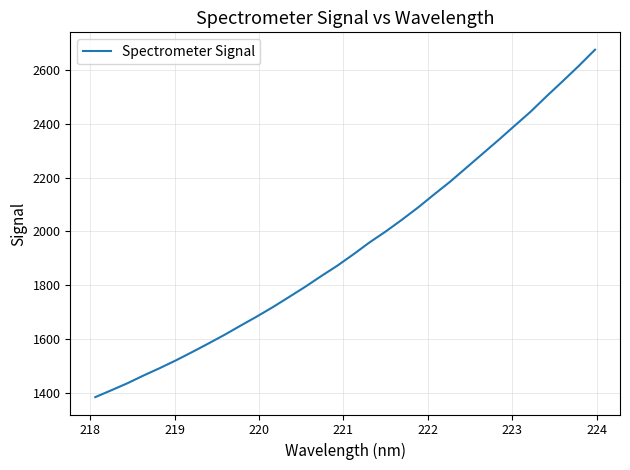

Reading left to right, extract all data points from this chart.

1384.6	1410.2	1436.3	1465.1	1492.4	1521.2	1551.9	1583.4	1615.7	1649.9	1683.6	1718.7	1756.1	1794.0	1834.0	1872.7	1915.0	1959.3	1999.7	2043.1	2088.5	2137.2	2184.9	2236.3	2287.9	2339.4	2392.5	2445.1	2502.9	2558.7	2615.7	2675.4